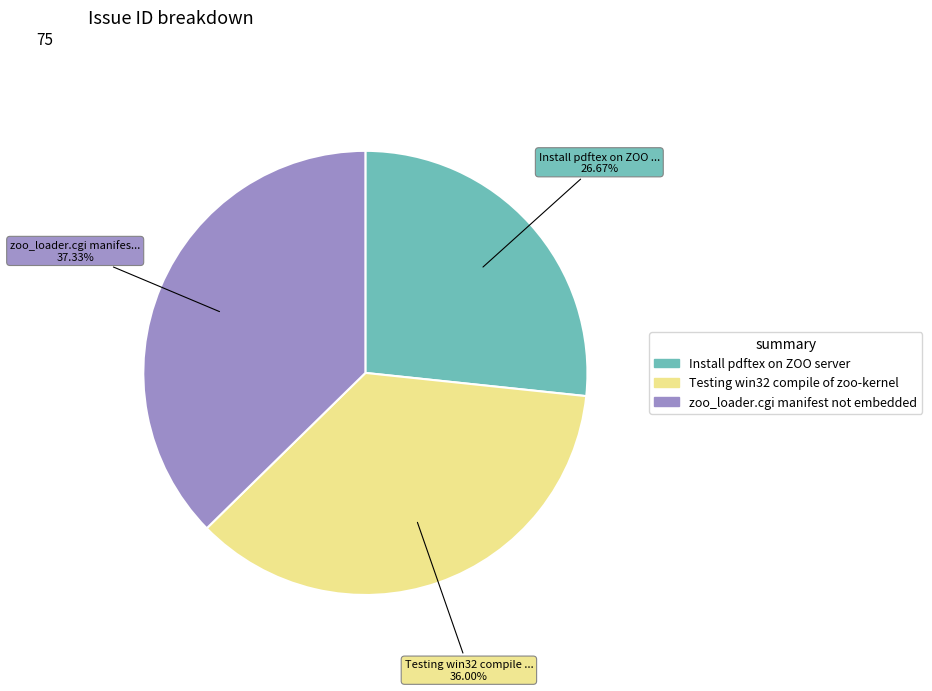

To the nearest percent, what percentage of the pie is Testing win32 compile of zoo-kernel?

36%